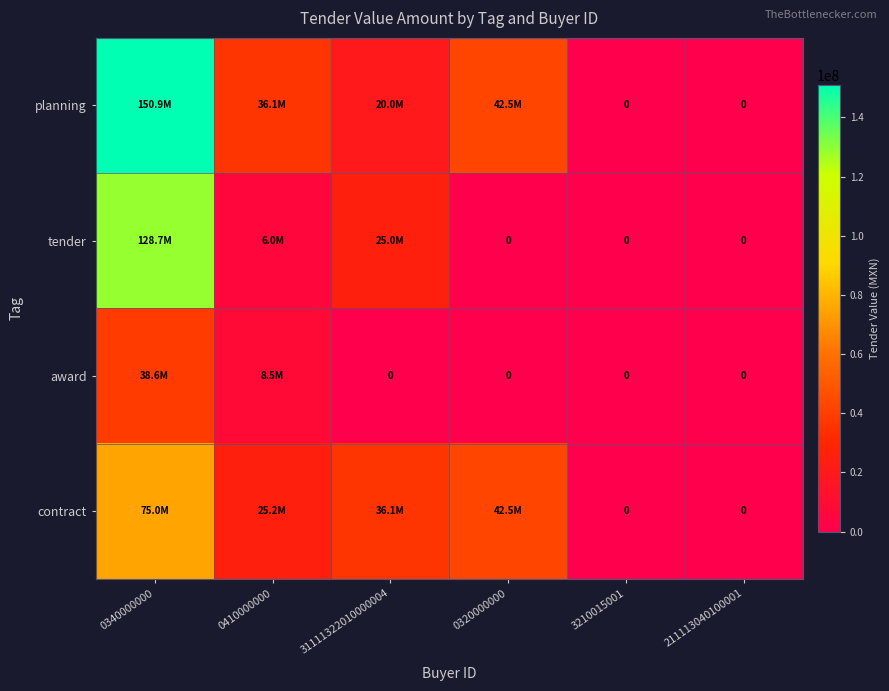

How many values in the tender series exceed 6000000?

2